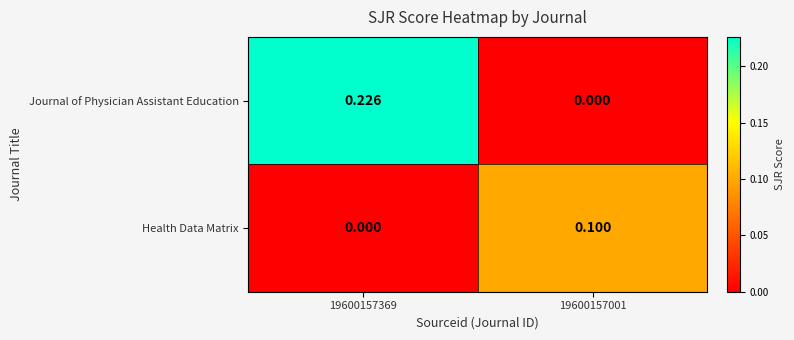

Which series has the largest total across all categories?

Journal of Physician Assistant Education